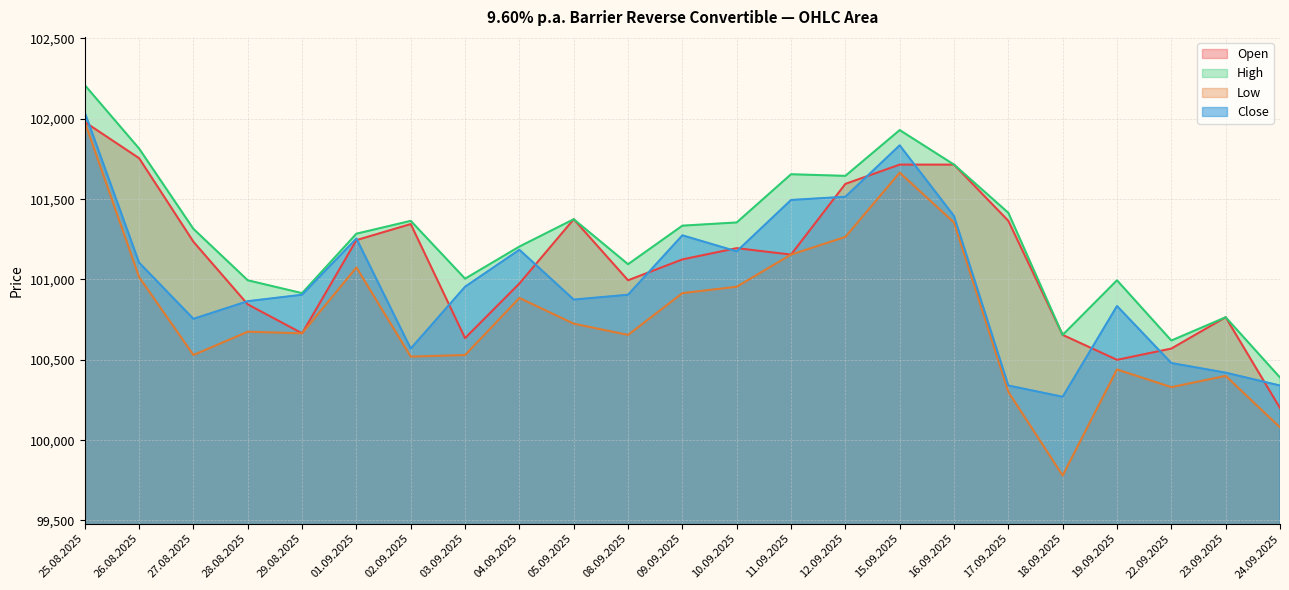

True or false: Open has a value of 100570 at 22.09.2025.

True